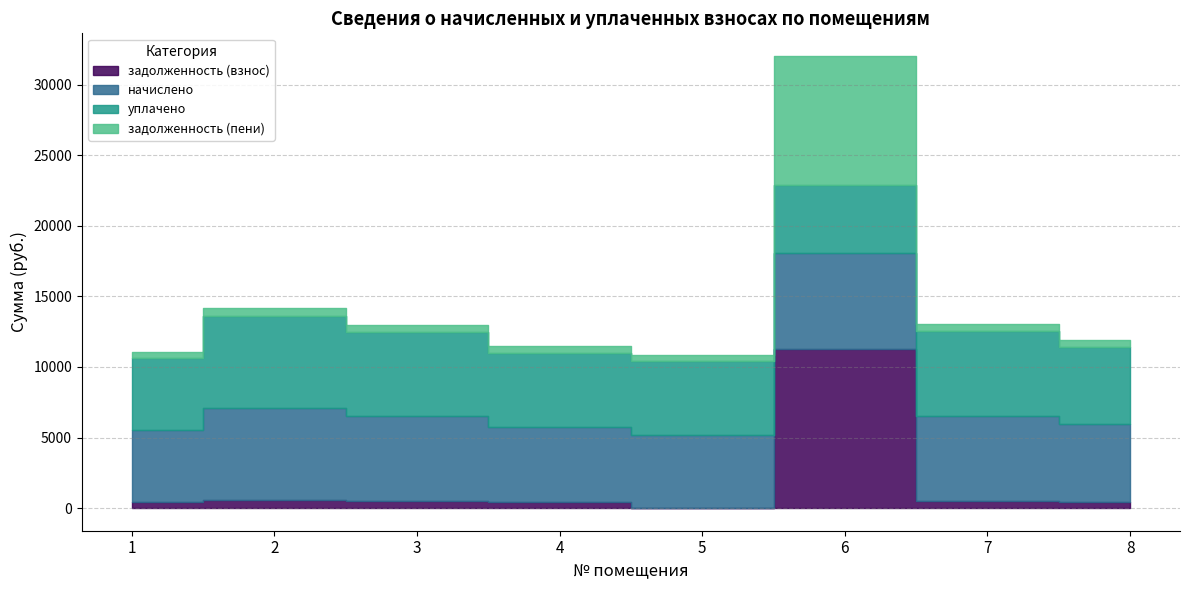

Reading left to right, list all the values displayed in this chart.

задолженность (взнос): 426.8	544.8	500.7	441.2	0.0	11244.7	502.7	457.6
начислено: 5121.8	6537.7	6008.3	5294.2	5208.0	6833.2	6032.9	5491.2
уплачено: 5105.6	6517.0	5989.2	5277.4	5191.5	4812.6	6013.8	5473.8
задолженность (пени): 426.8	544.8	500.7	441.2	434.0	9141.0	502.7	457.6